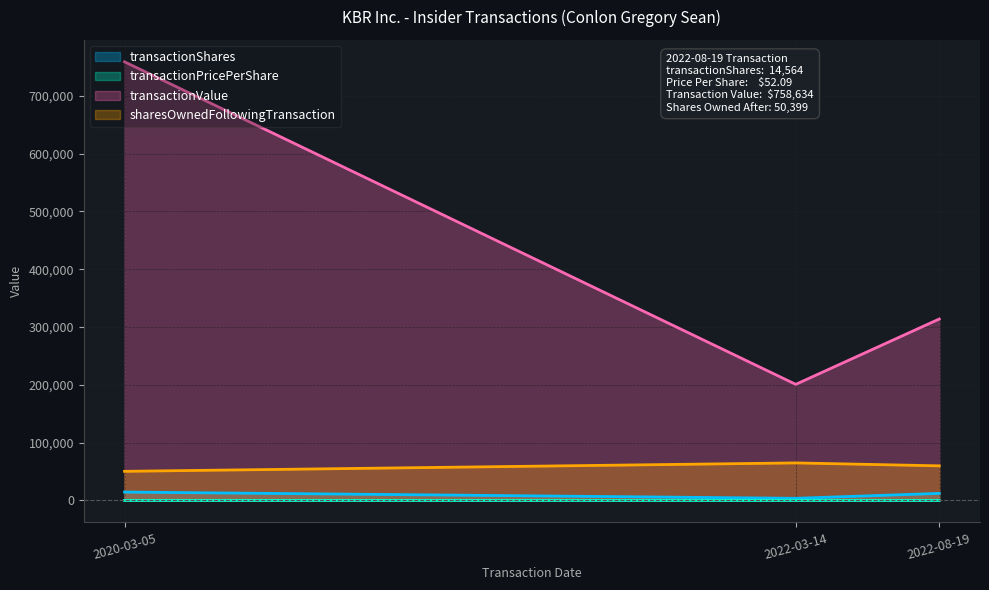

How many distinct data groups are displayed?

4